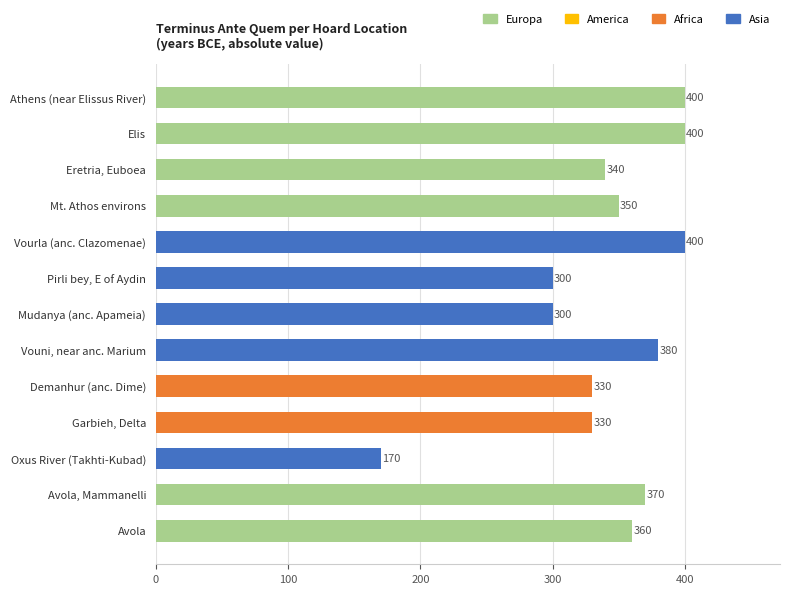

Count the number of data series in this chart.

1